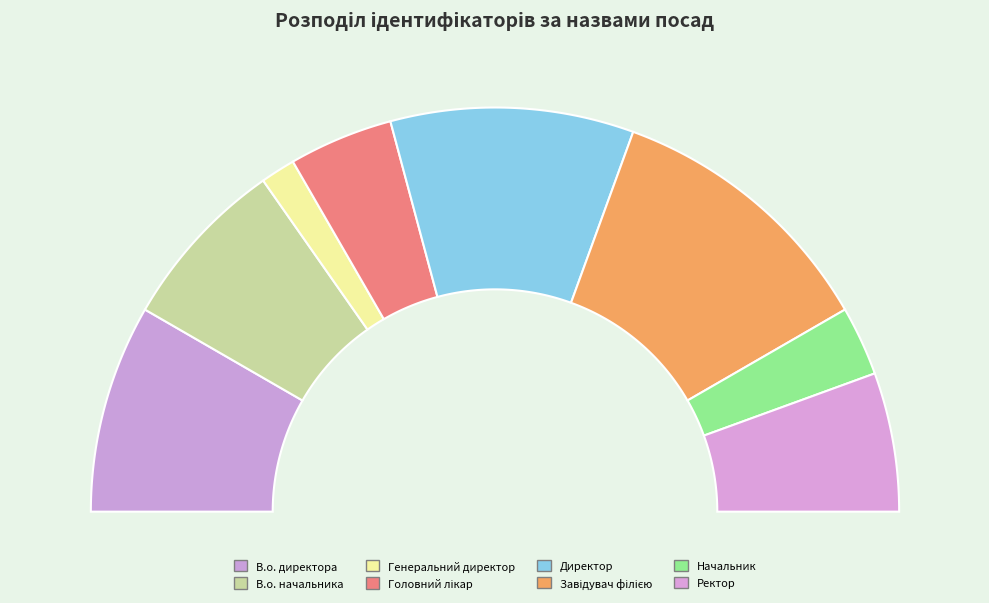

Count the number of slices in the pie.

8